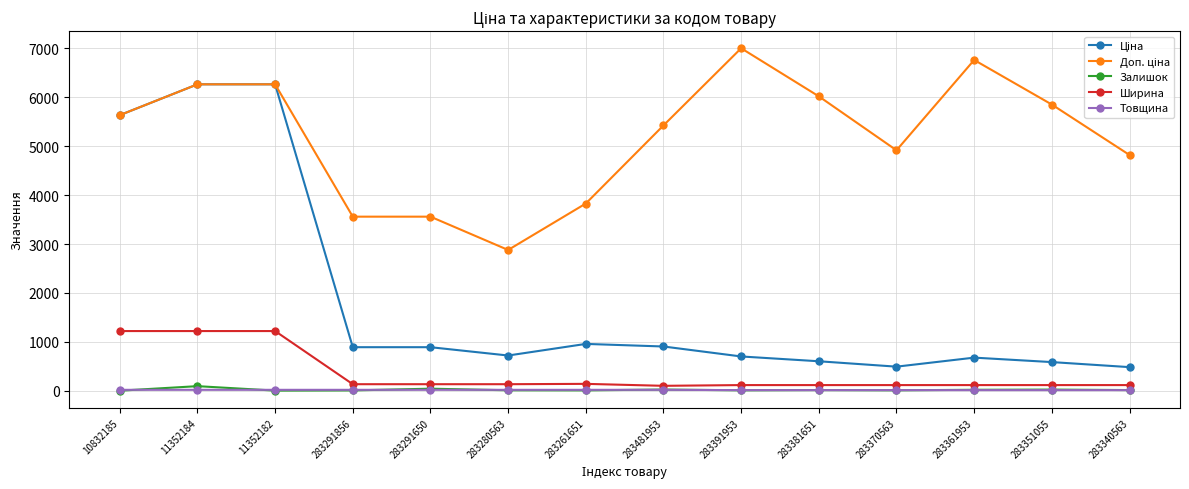

True or false: Залишок has more than 1 interior local peaks.

True